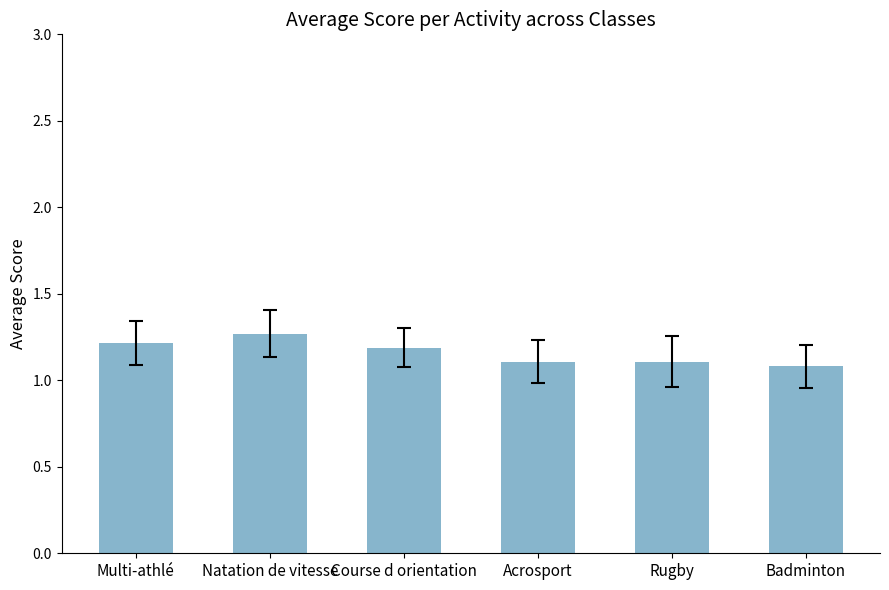

Which category has the lowest value across all series?

Badminton